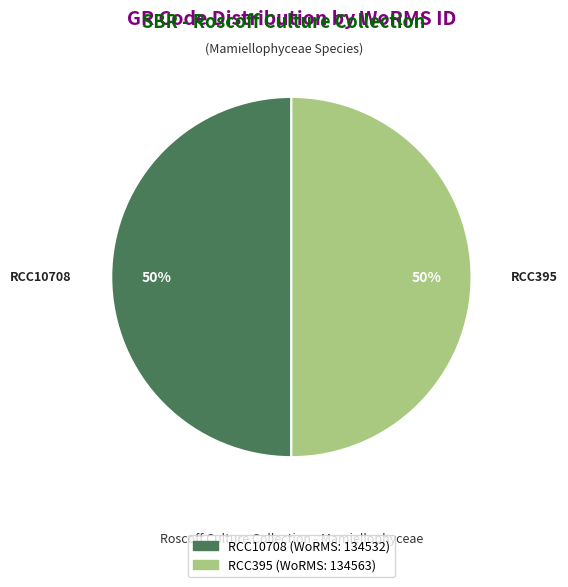

How many segments does this pie chart have?

2